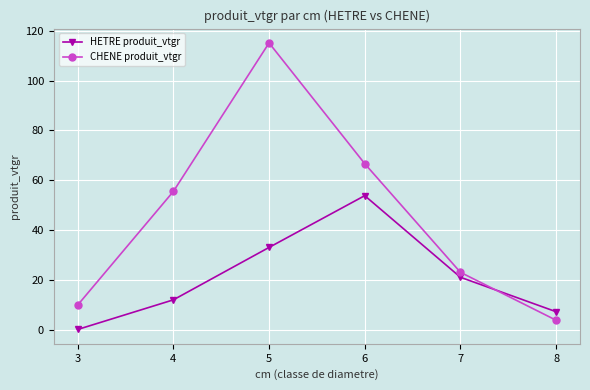

Which category has the highest value in the HETRE produit_vtgr series?

6